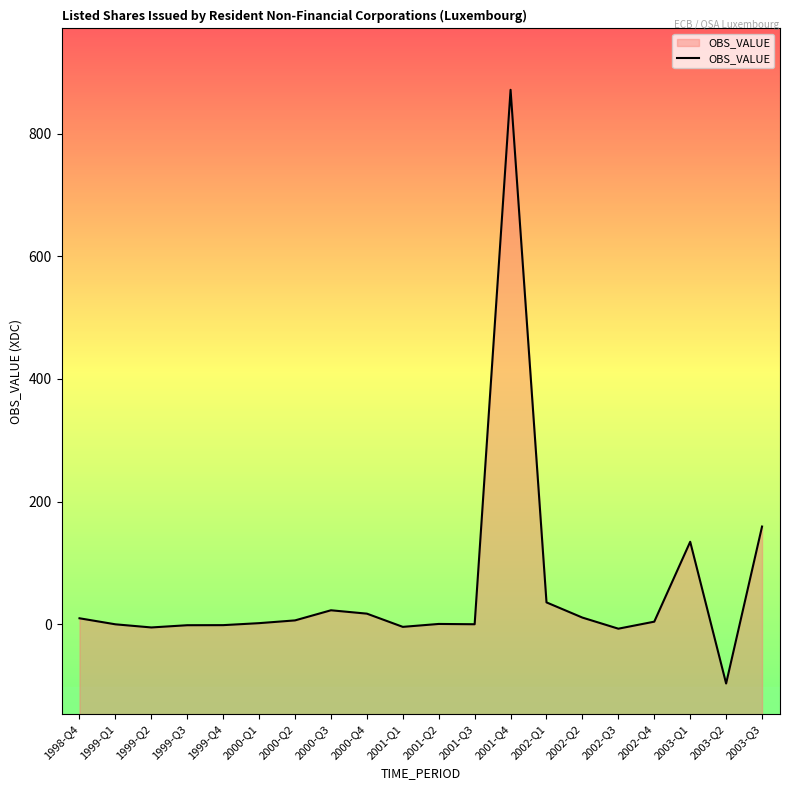

List the labels in order of value, largest first.

2001-Q4, 2003-Q3, 2003-Q1, 2002-Q1, 2000-Q3, 2000-Q4, 2002-Q2, 1998-Q4, 2000-Q2, 2002-Q4, 2000-Q1, 2001-Q2, 2001-Q3, 1999-Q1, 1999-Q4, 1999-Q3, 2001-Q1, 1999-Q2, 2002-Q3, 2003-Q2